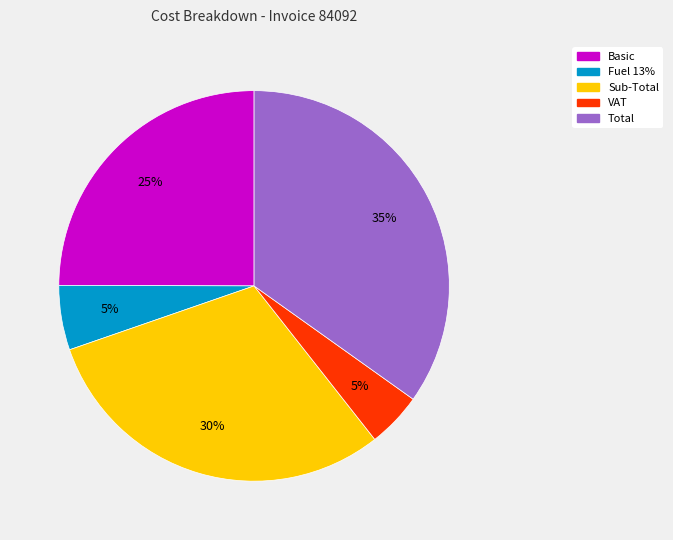

What percentage is the Fuel 13% slice, to the nearest percent?

5%